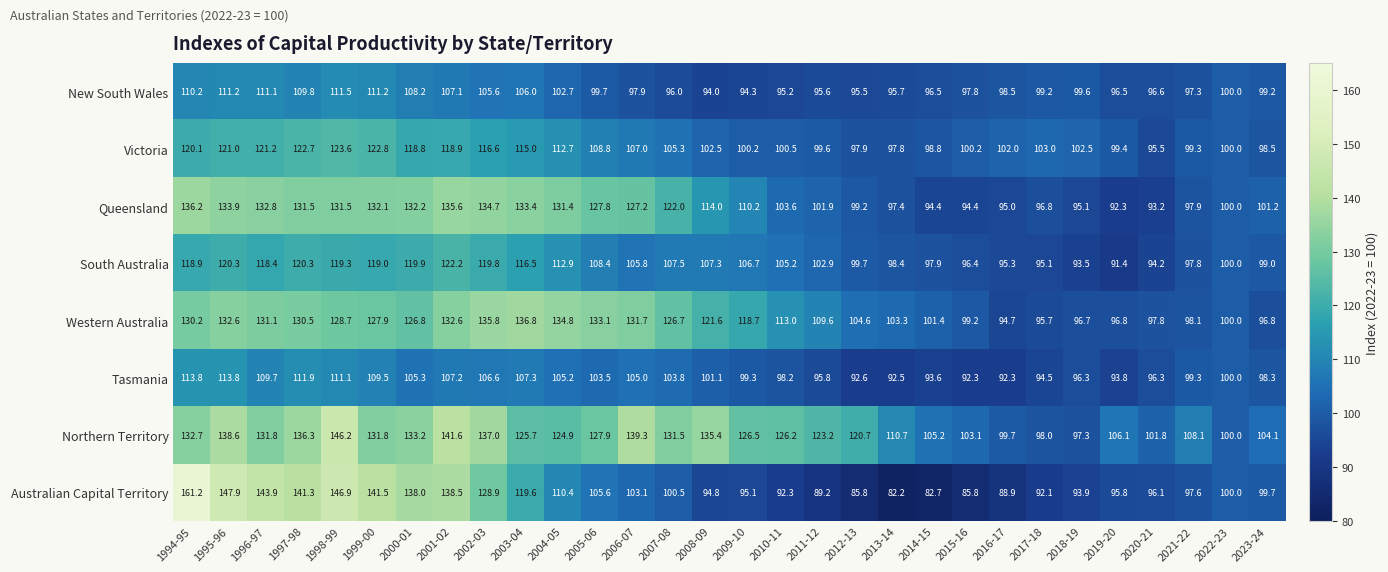

Read the Northern Territory value at 2006-07.

139.3